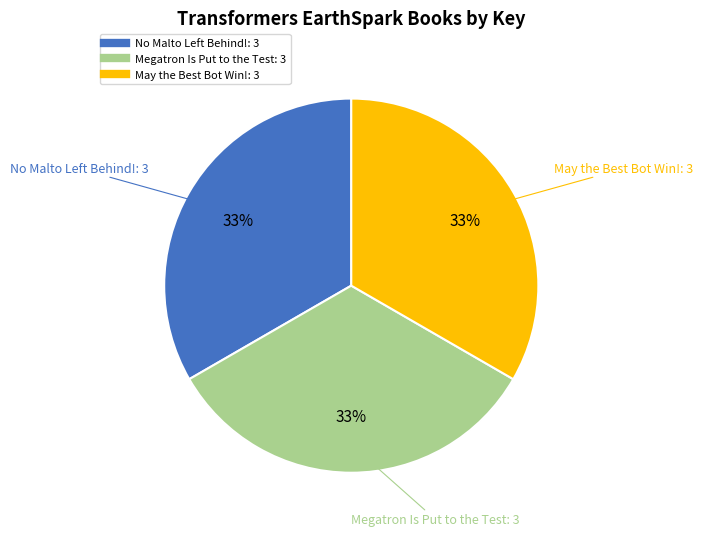

Does any single category account for the majority?

No